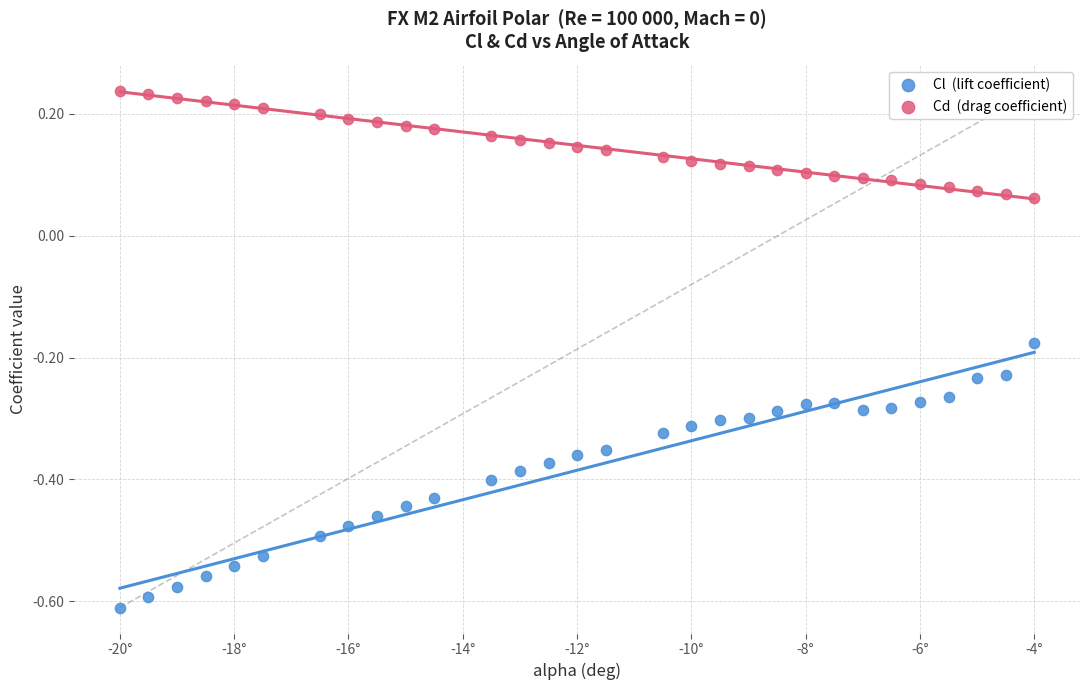

Across all data points, what is the range of X values (max minus min)?

16.0